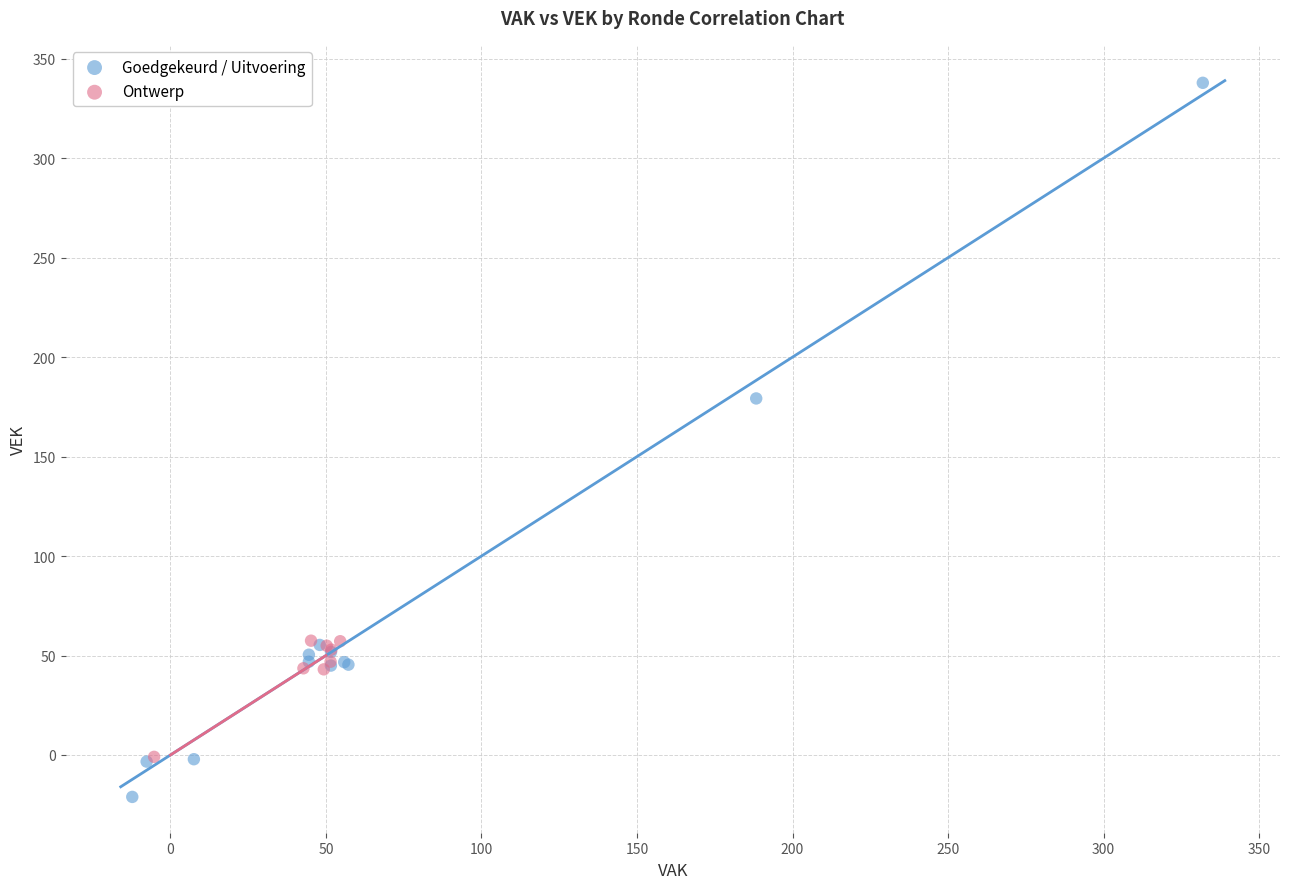

Which series contains the highest Y value?

Goedgekeurd / Uitvoering